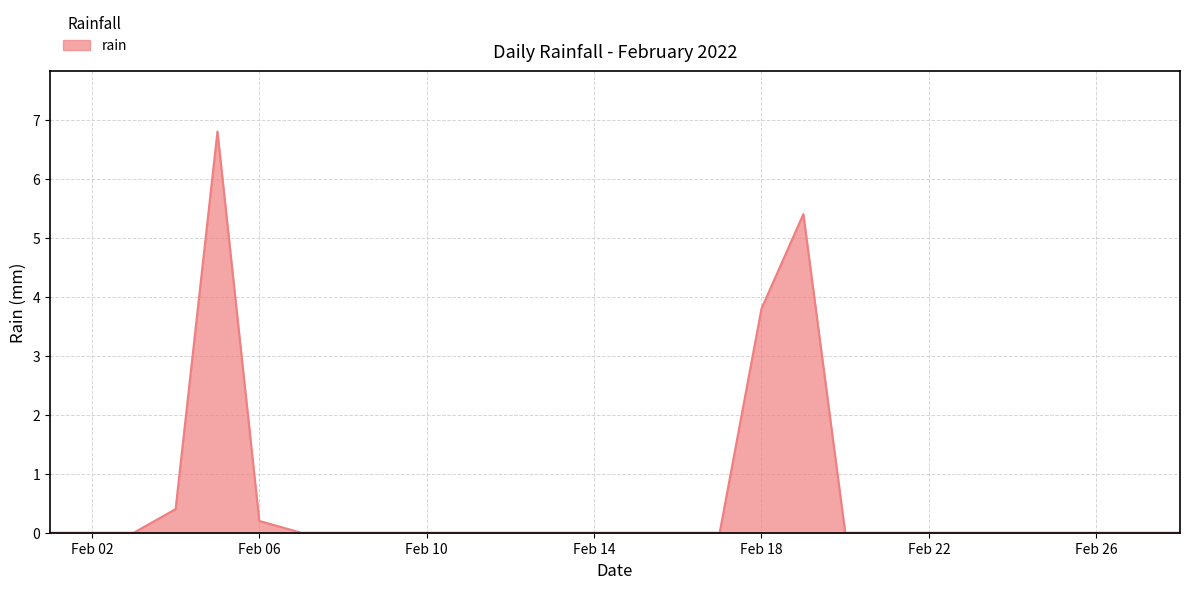

What is the maximum value shown in the chart?

6.8